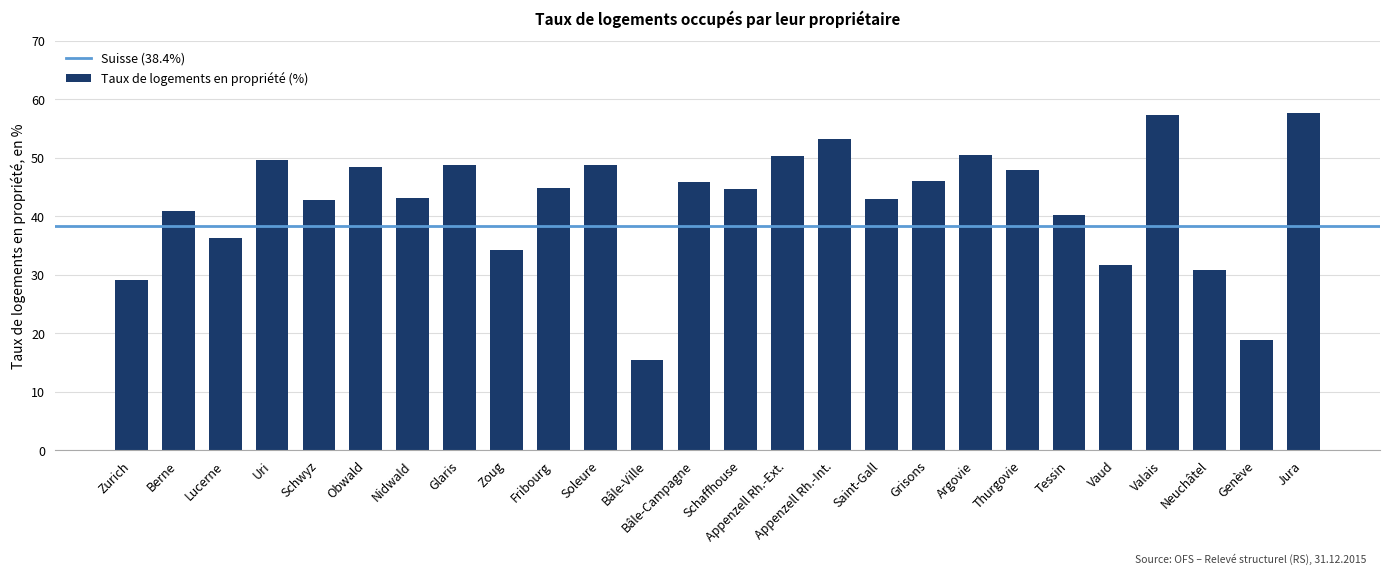

What is the smallest value displayed?

15.5